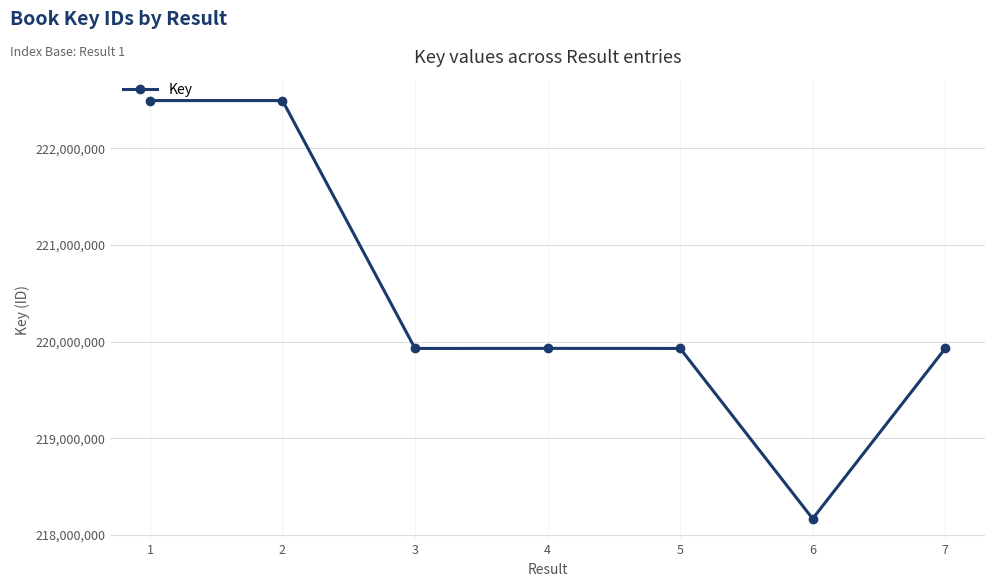

What is the minimum value shown in the chart?

218168895